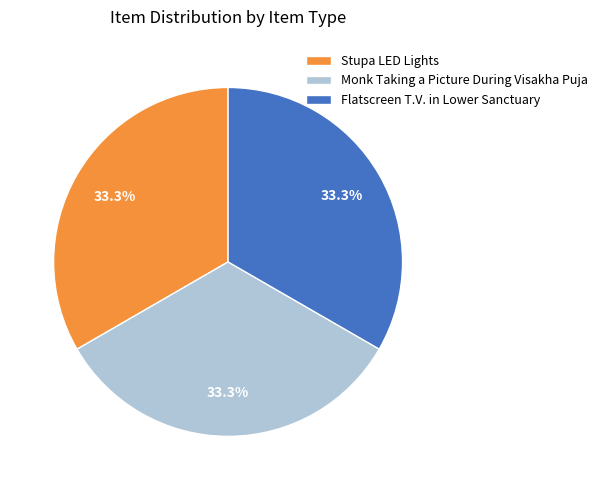

What is the ratio of the value at Monk Taking a Picture During Visakha Puja to the value at Stupa LED Lights?

1.0